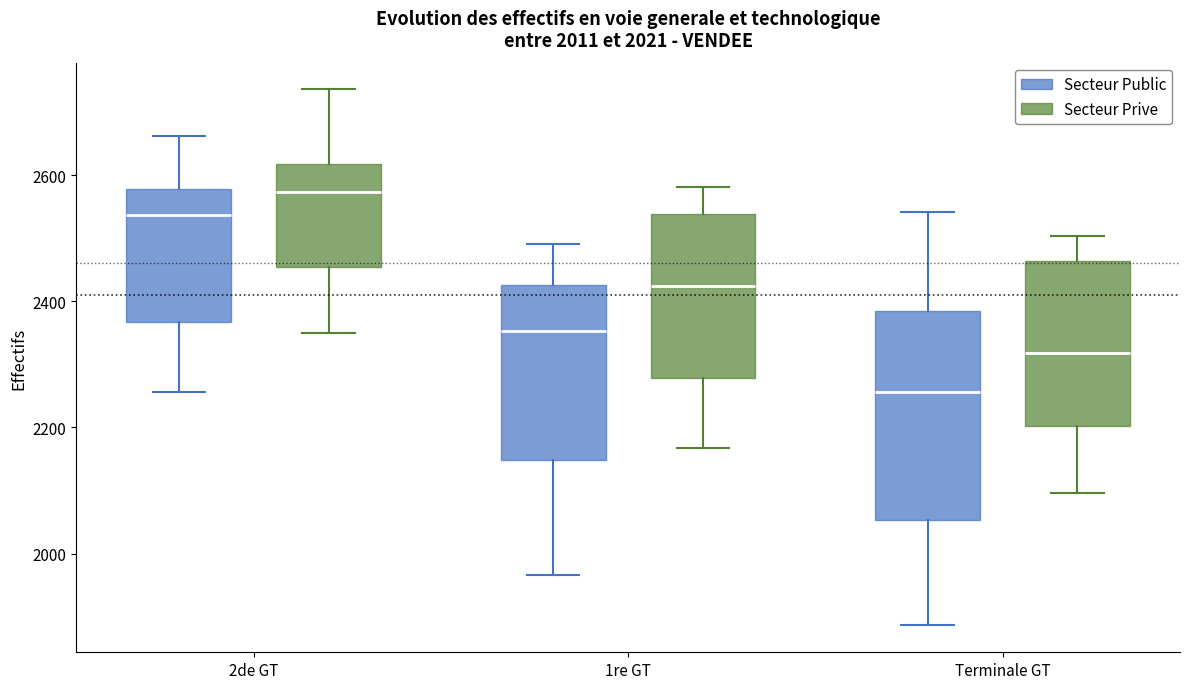

Which box has the highest median line?

2de GT (Secteur Prive)